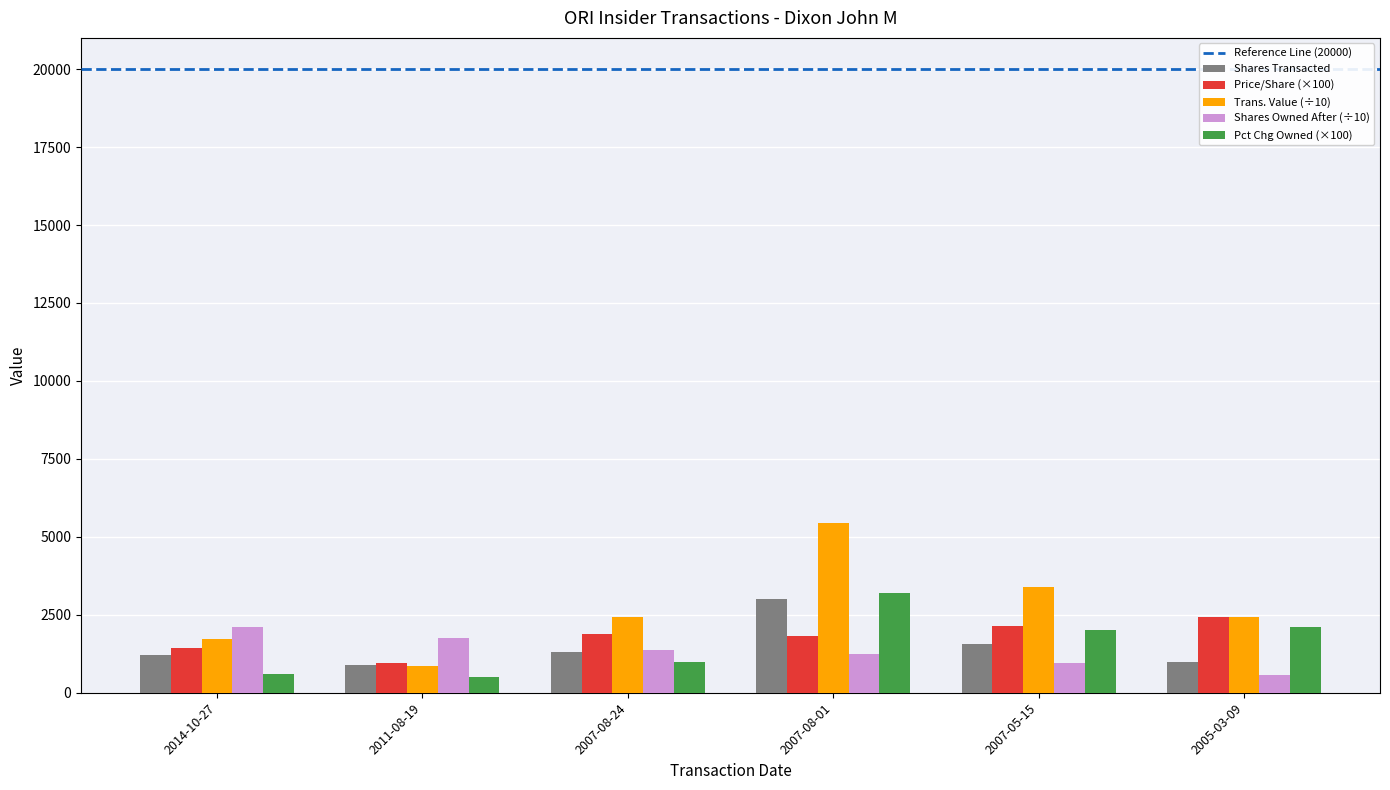

The value of Shares Transacted at 2007-08-24 is 1300.0. True or false?

True